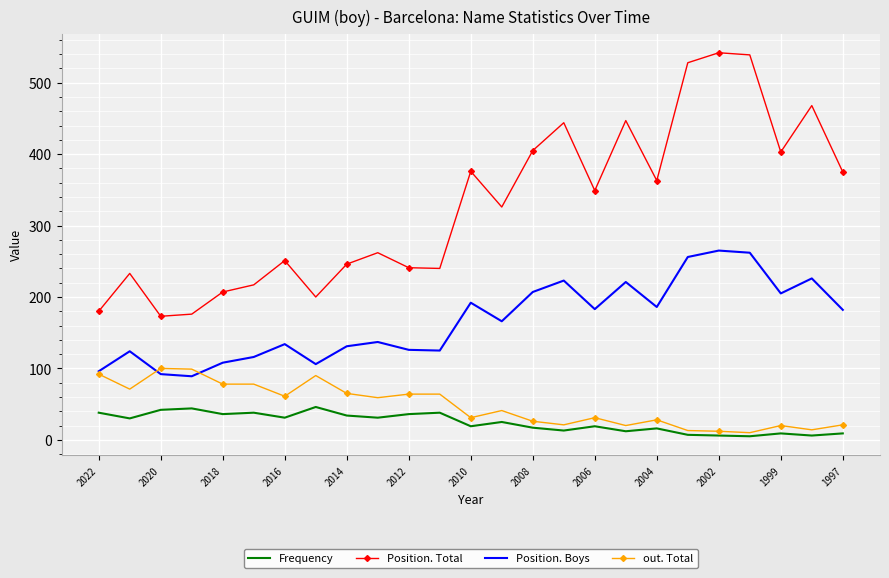

At how many categories does at least one series exceed 141?

25